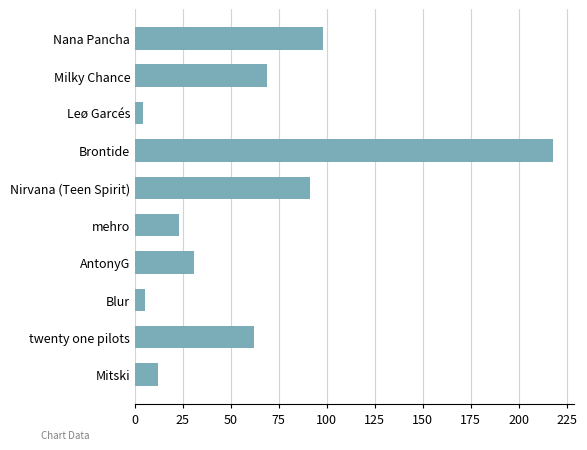

What is the difference between the maximum and minimum values?

214